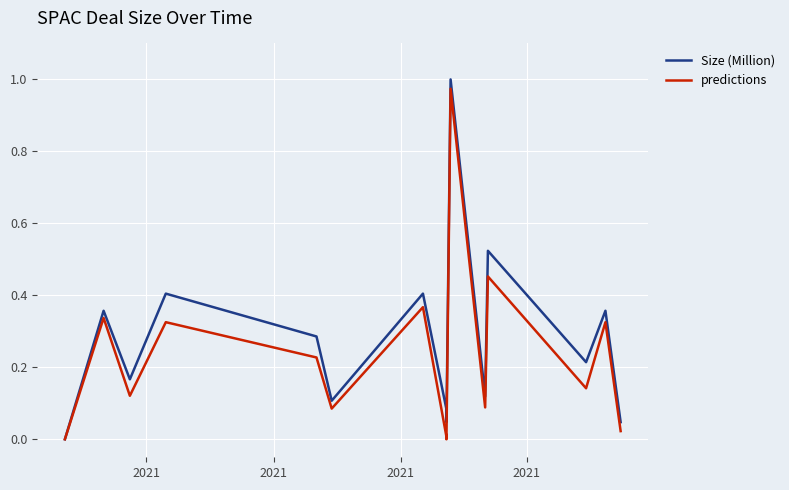

True or false: Size (Million) and predictions cross at least once.

False